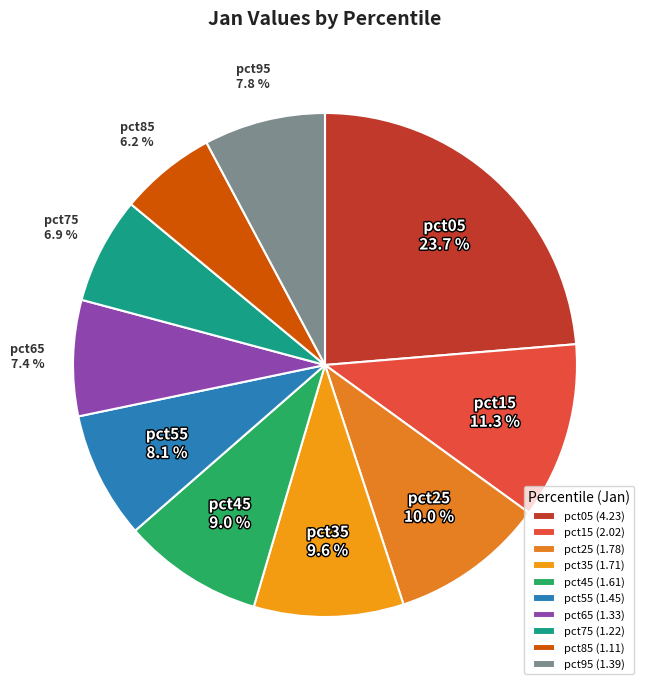

Which has a higher value, pct55 or pct65?

pct55